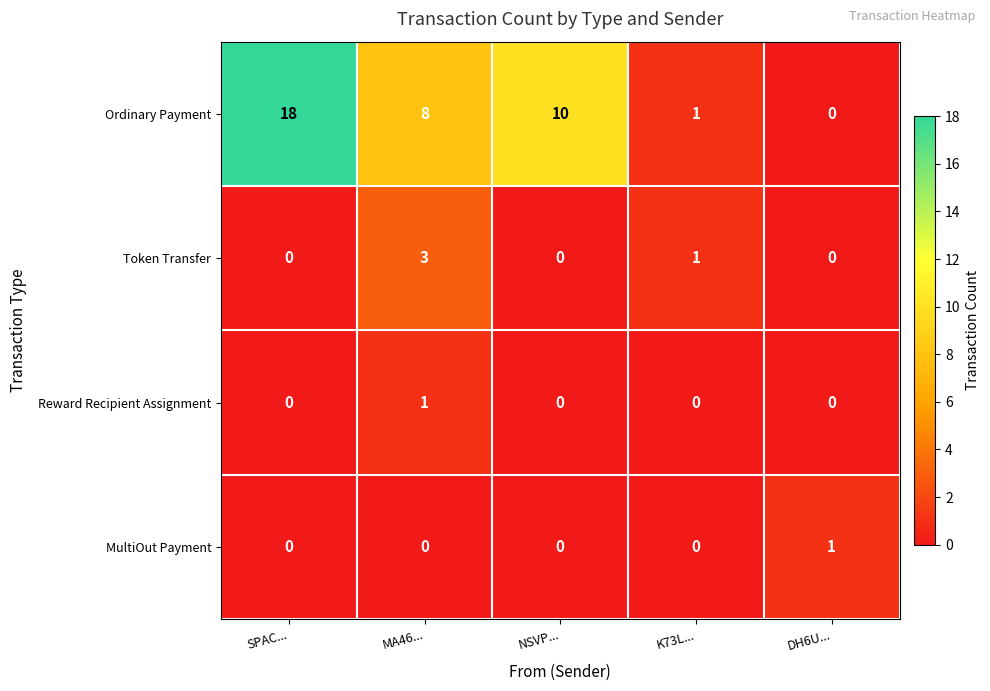

Reading left to right, extract all data points from this chart.

Ordinary Payment: 18	8	10	1	0
Token Transfer: 0	3	0	1	0
Reward Recipient Assignment: 0	1	0	0	0
MultiOut Payment: 0	0	0	0	1